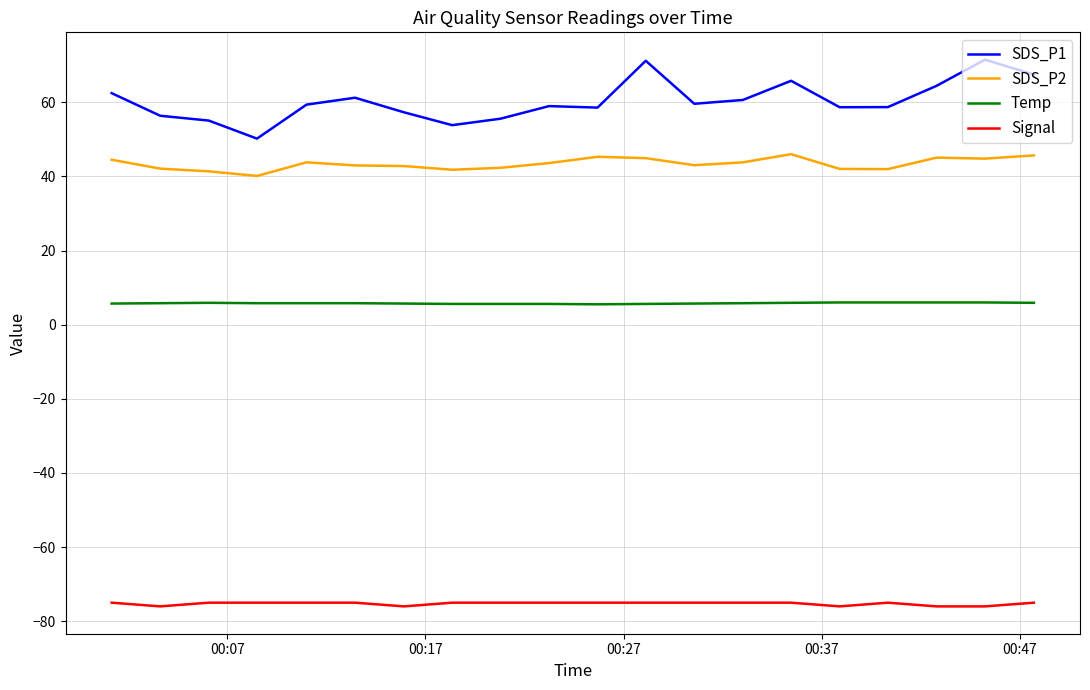

Which series has the widest spread of values?

SDS_P1